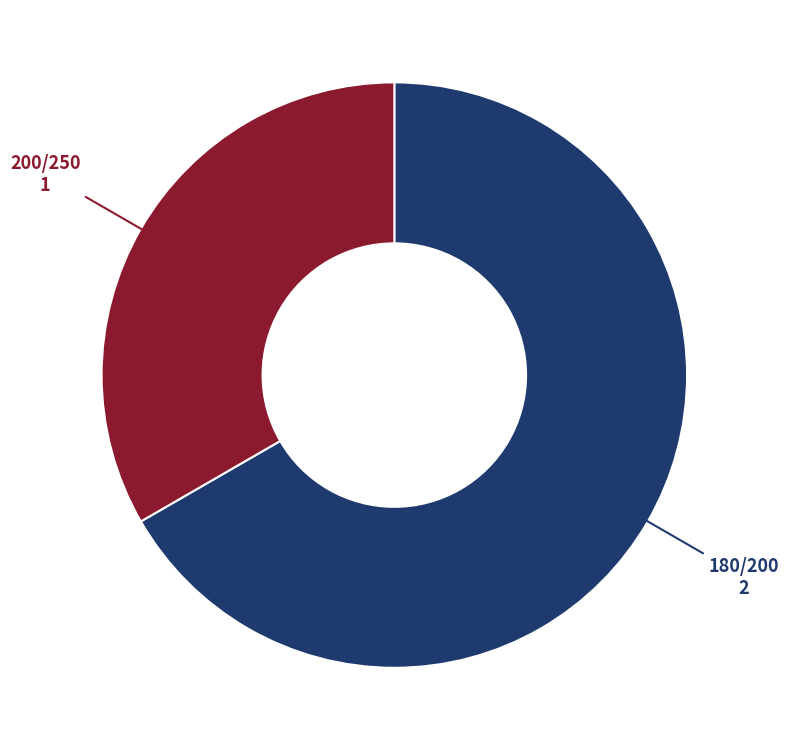

Which has a higher value, 180/200 or 200/250?

180/200